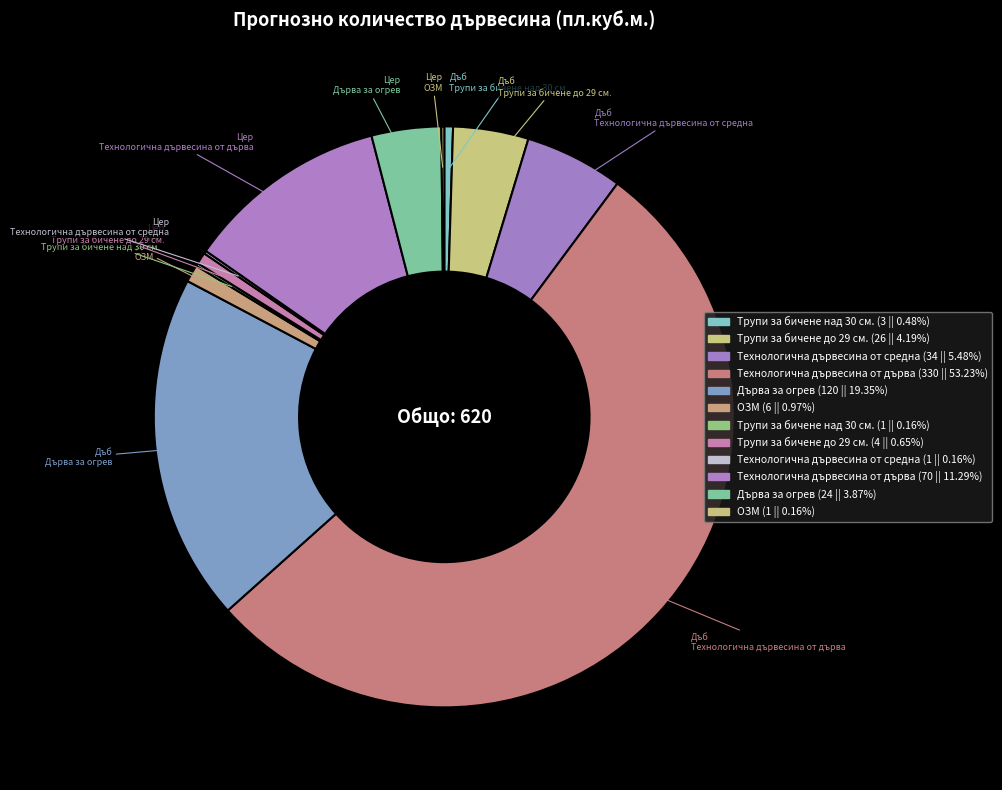

Which slice is the smallest?

Трупи за бичене над 30 см. (Цер)